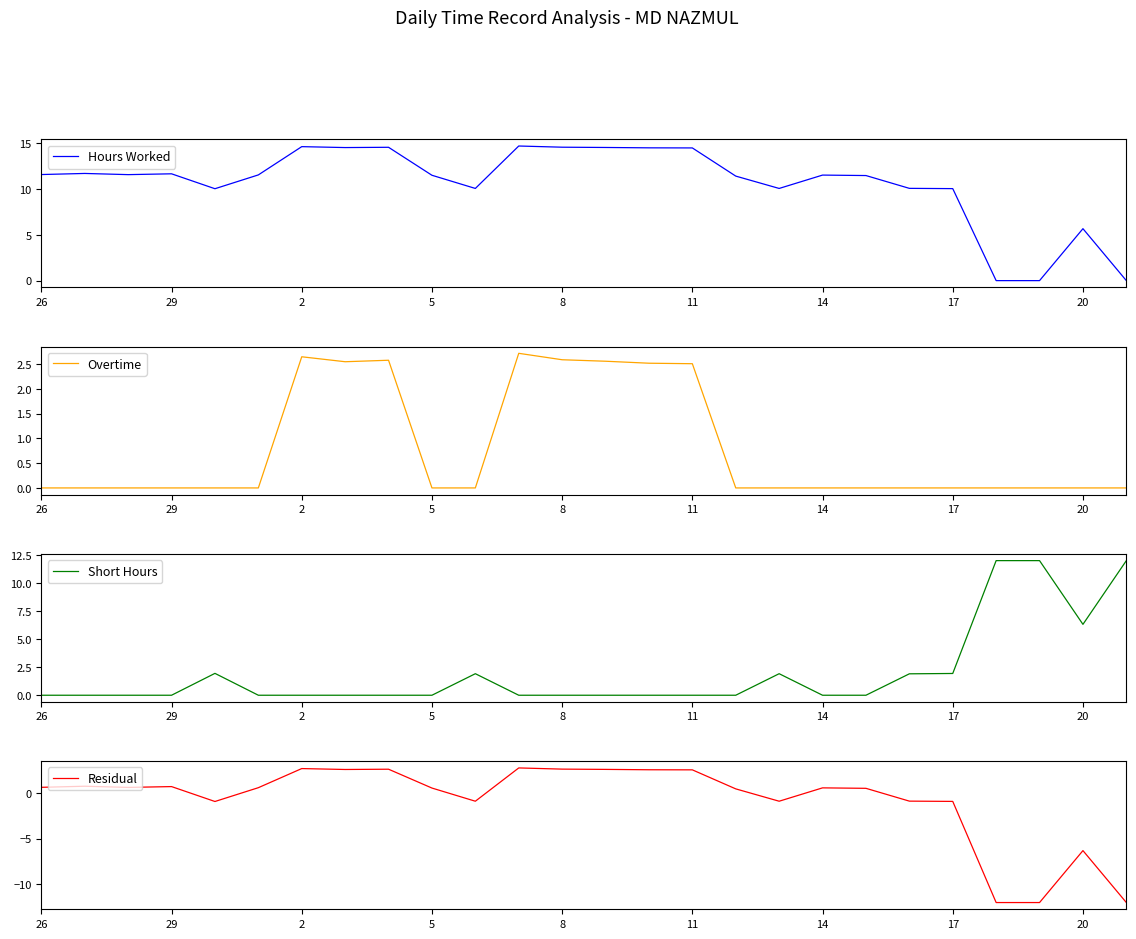

At which label does Hours Worked first exceed 11?

26